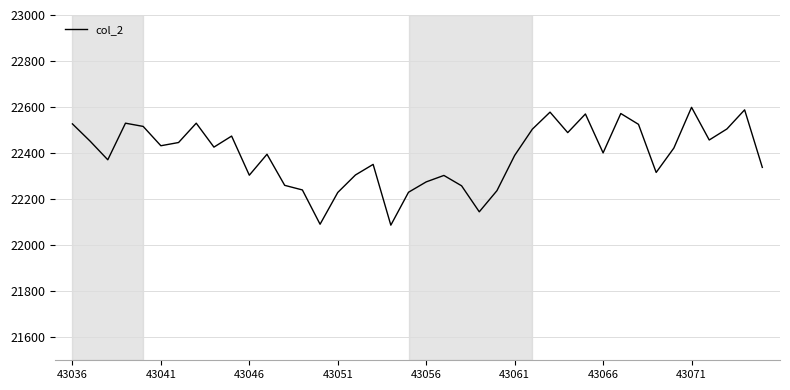

What is the difference between the maximum and minimum values?

512